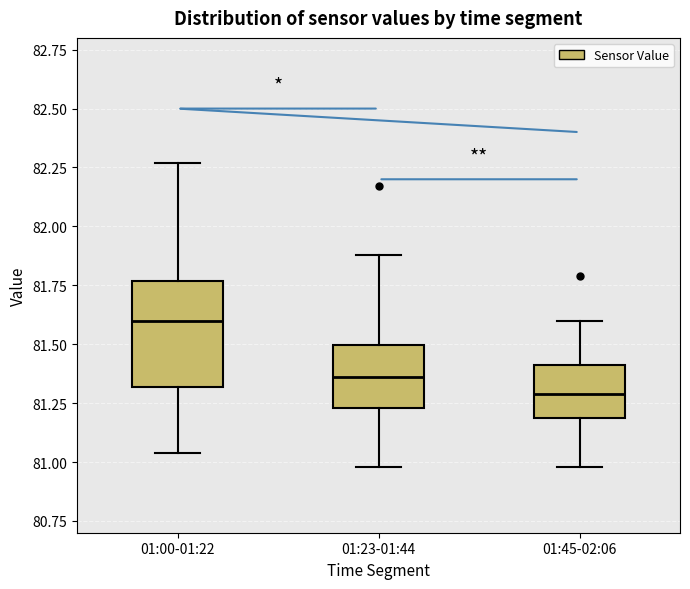

Which box has the lowest median line?

01:45-02:06